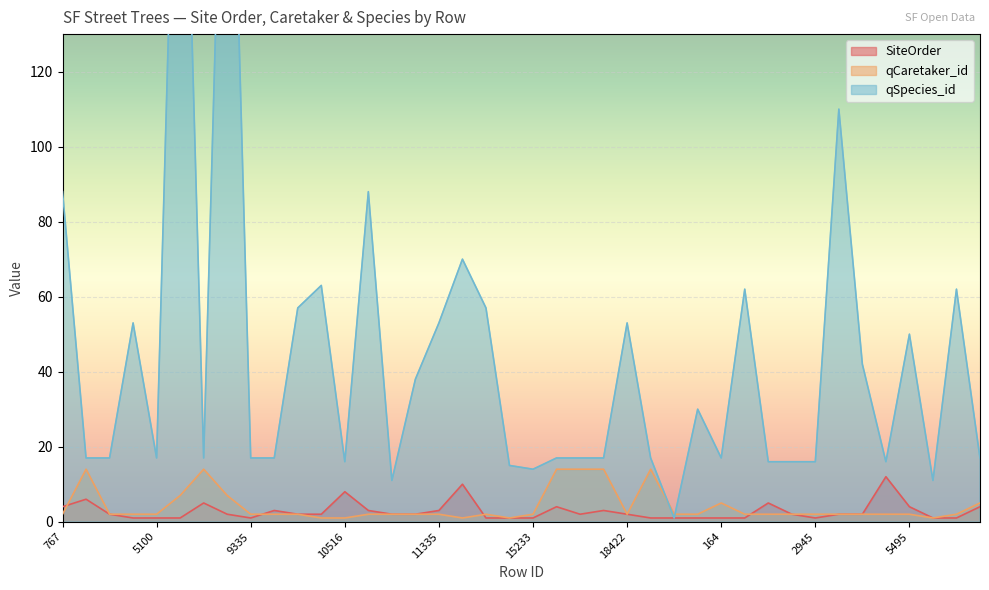

What are all the series names shown in the legend?

SiteOrder, qCaretaker_id, qSpecies_id